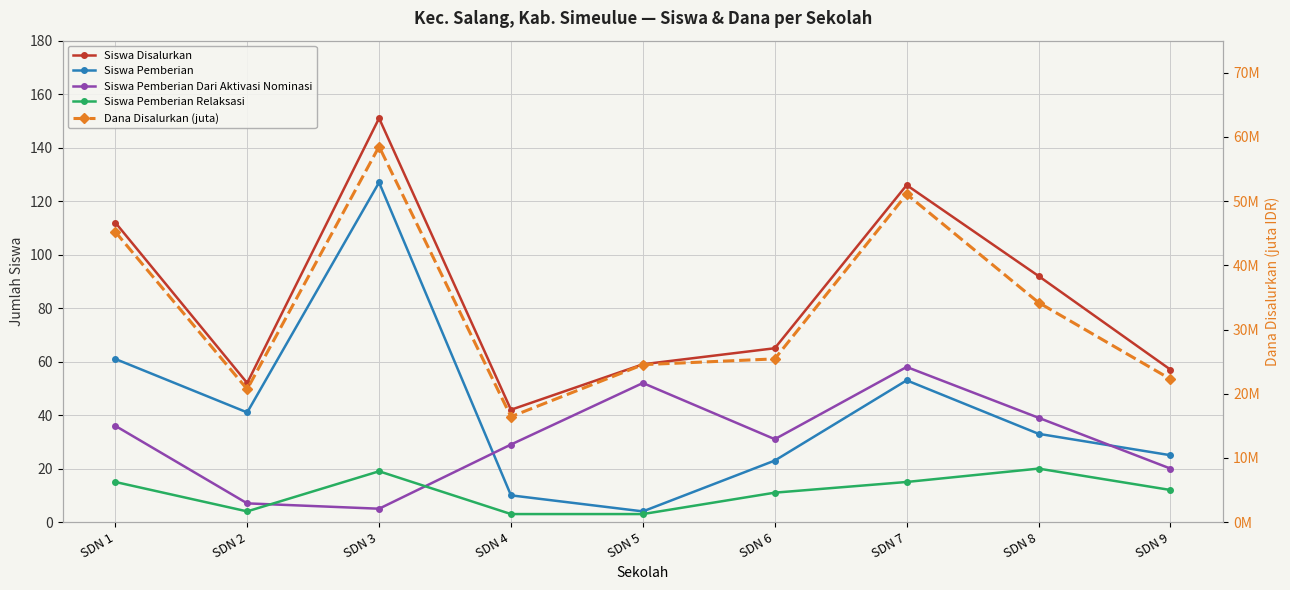

The Siswa Disalurkan series shows 179.4 at SDN 7. True or false?

False